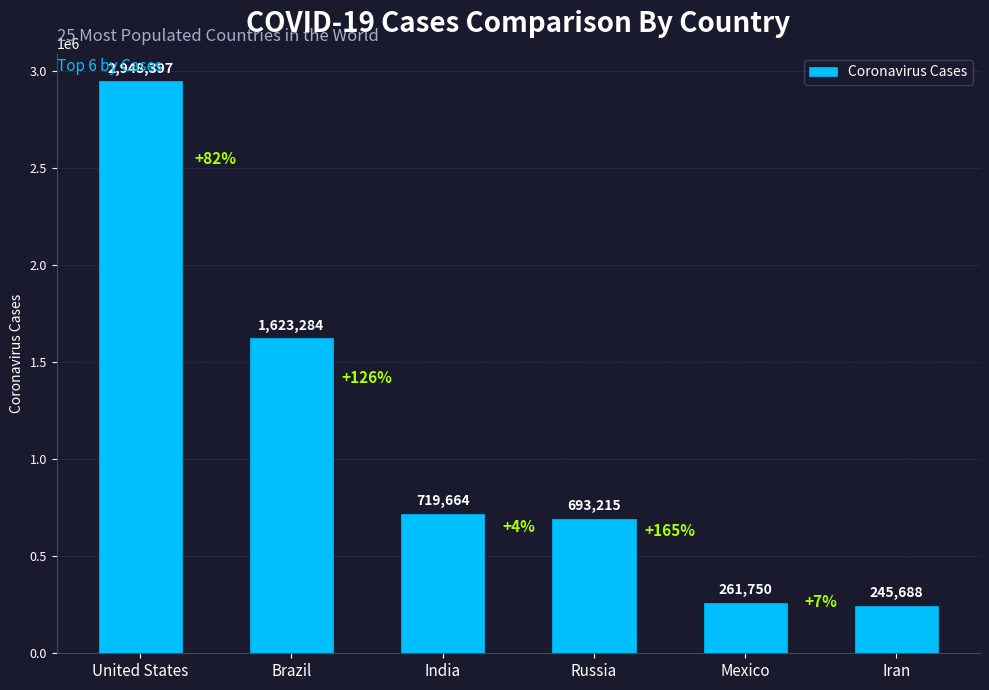

Is it true that the value at Mexico is 261750?

True